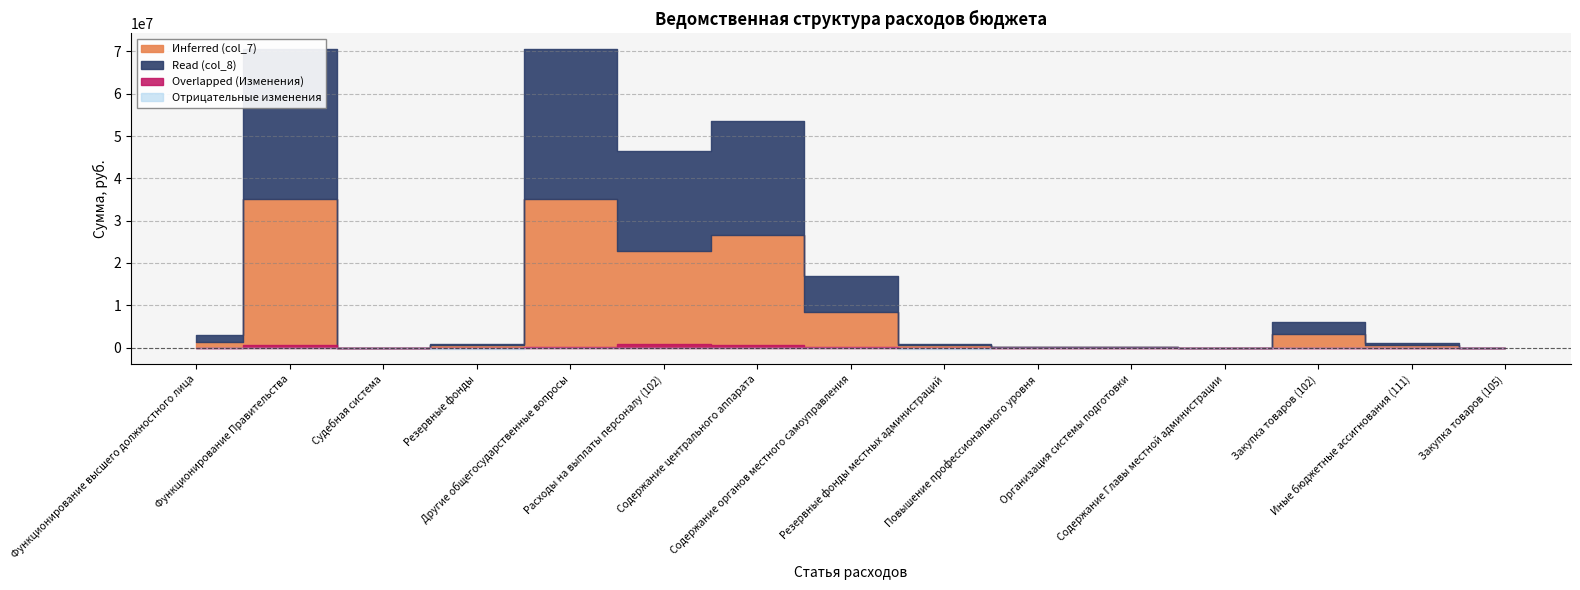

Which series changed the most between Расходы на выплаты персоналу (102) and Закупка товаров (102)?

Read (col_8)